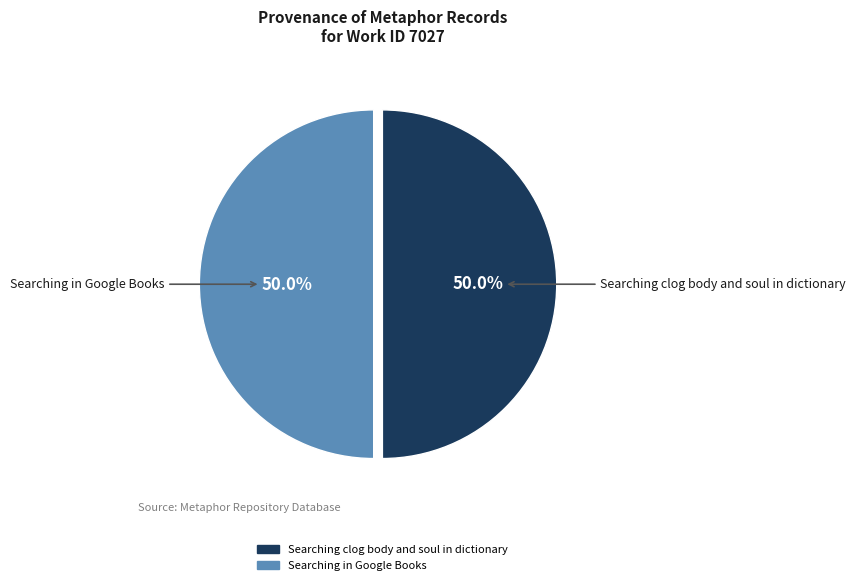

What is the ratio of the value at Searching clog body and soul in dictionary to the value at Searching in Google Books?

1.0